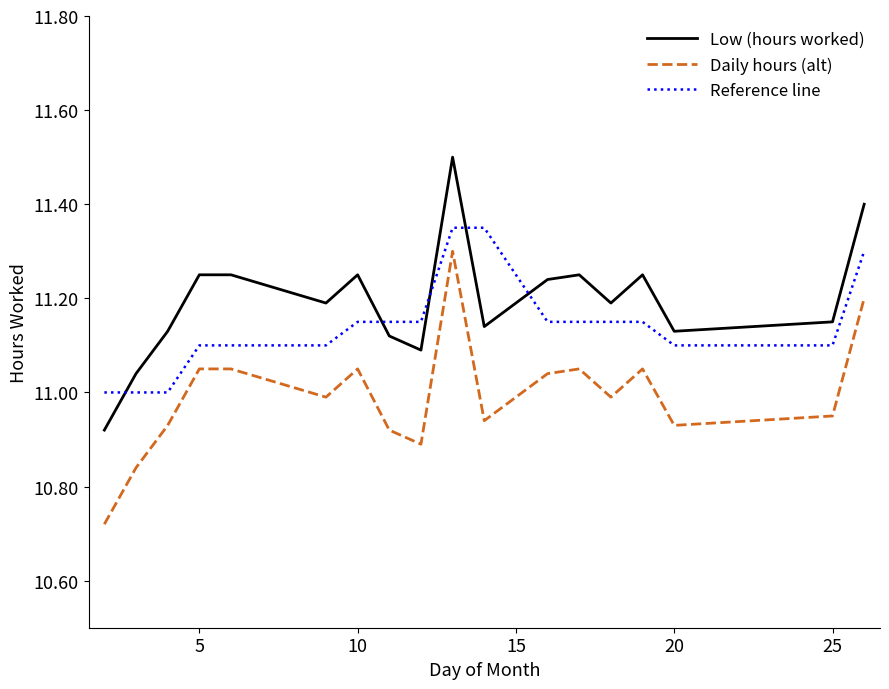

True or false: Low (hours worked) has more than 2 points higher than both neighbors.

True